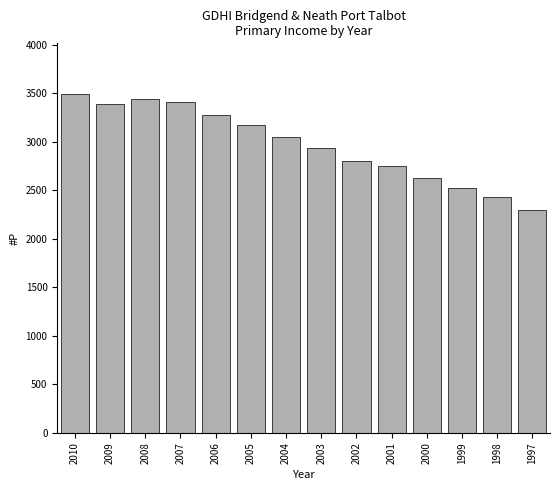

Reading right to left, transcribe all the data shown in this chart.

1997=2301	1998=2437	1999=2520	2000=2625	2001=2747	2002=2803	2003=2934	2004=3046	2005=3171	2006=3277	2007=3411	2008=3447	2009=3389	2010=3493